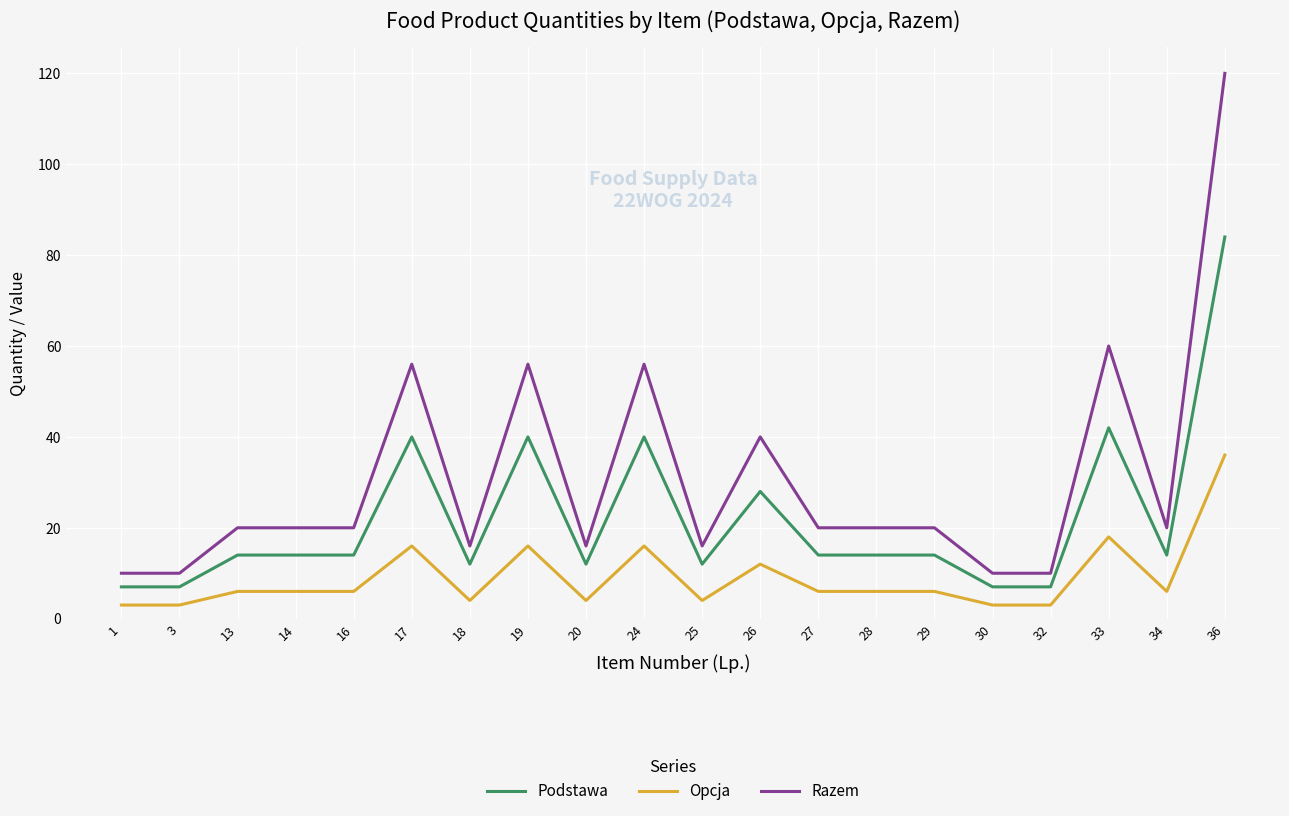

What is the difference between the Razem values at 24 and 25?

40